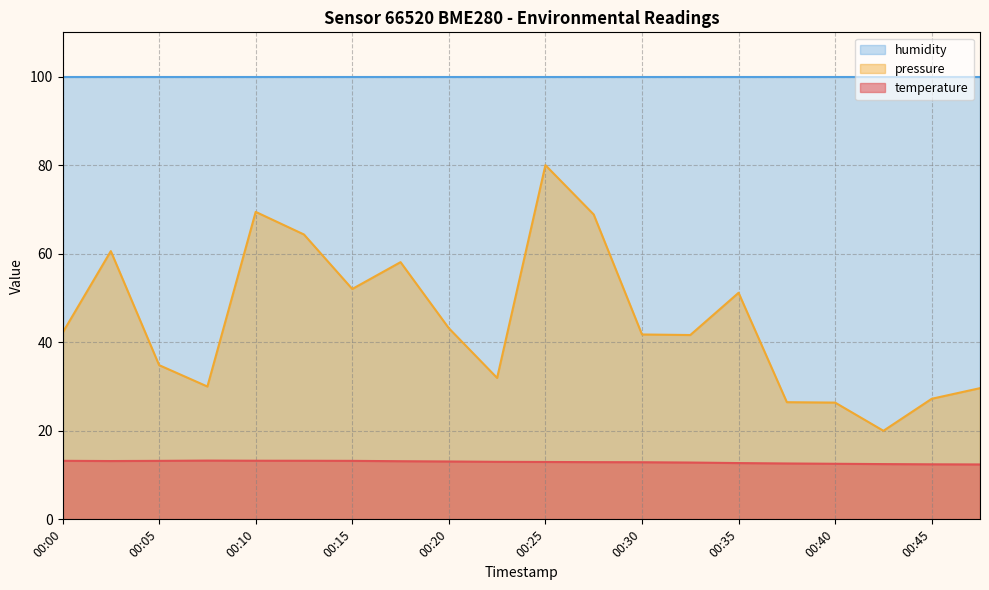

At 00:05, list the series in order from smallest to largest.

temperature, pressure, humidity